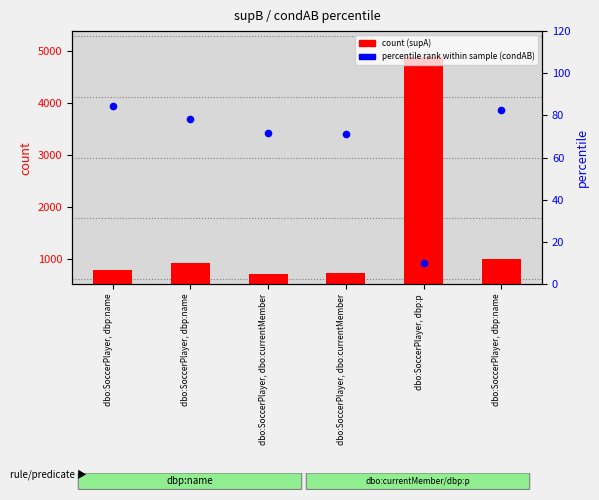

Which series has the largest total across all categories?

count